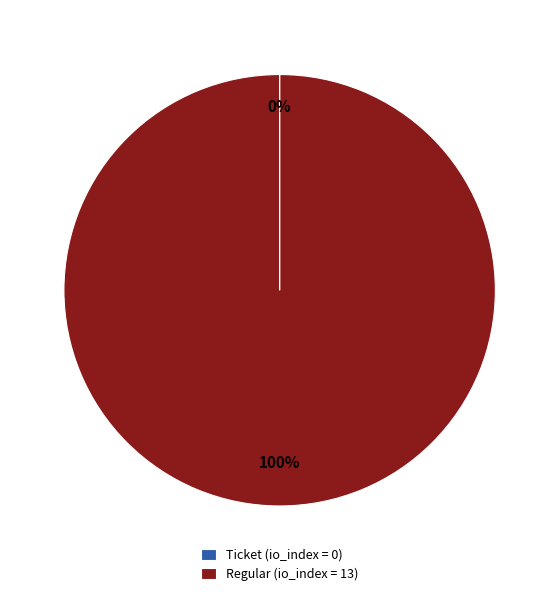

True or false: Regular (io_index = 13) accounts for 100% of the total.

True